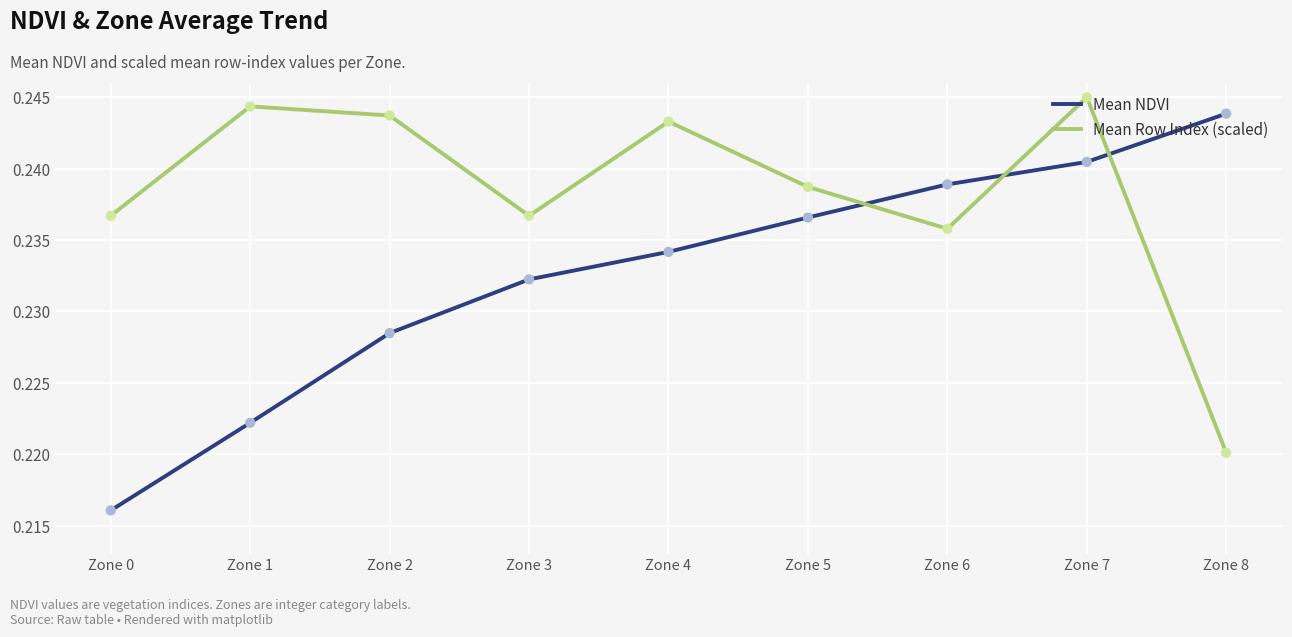

At which category is the sum across all series the highest?

Zone 7